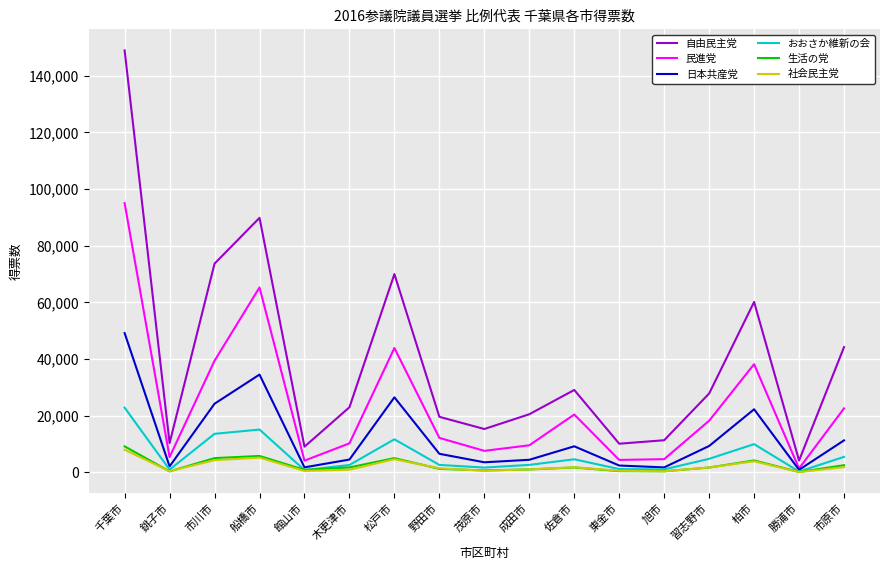

True or false: 社会民主党 and 自由民主党 intersect in this chart.

False